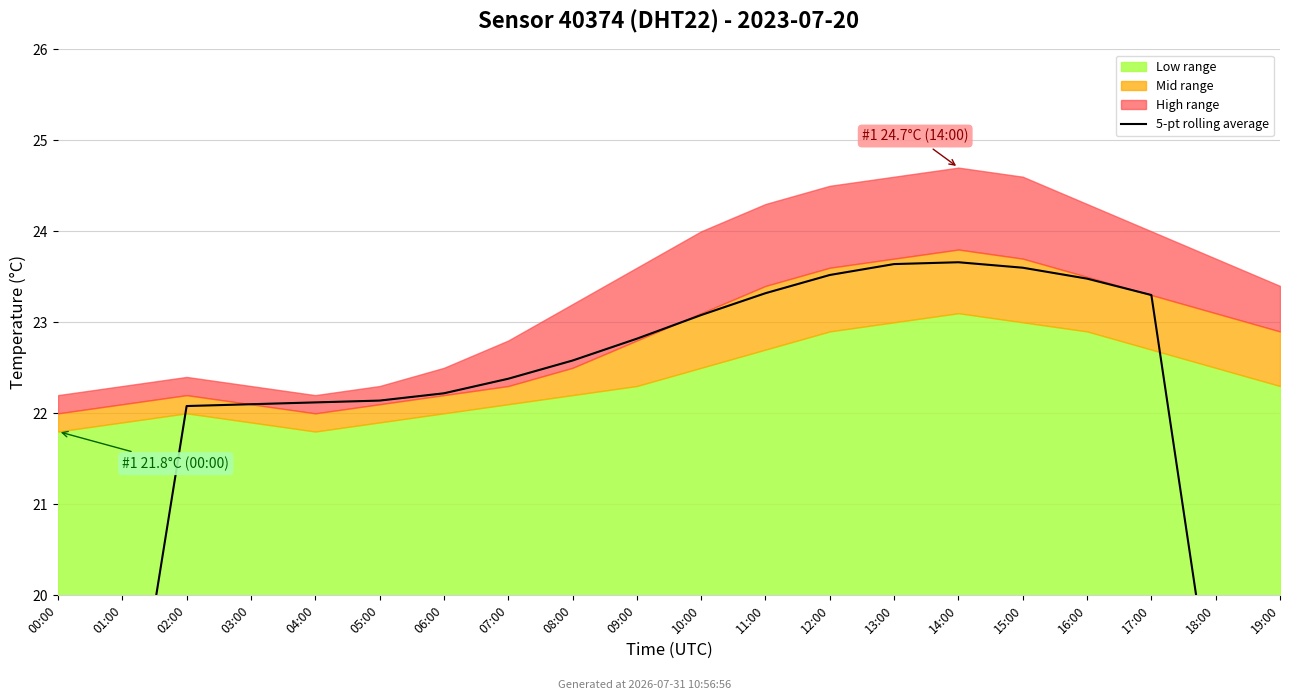

Where does the data first go above 22?

02:00